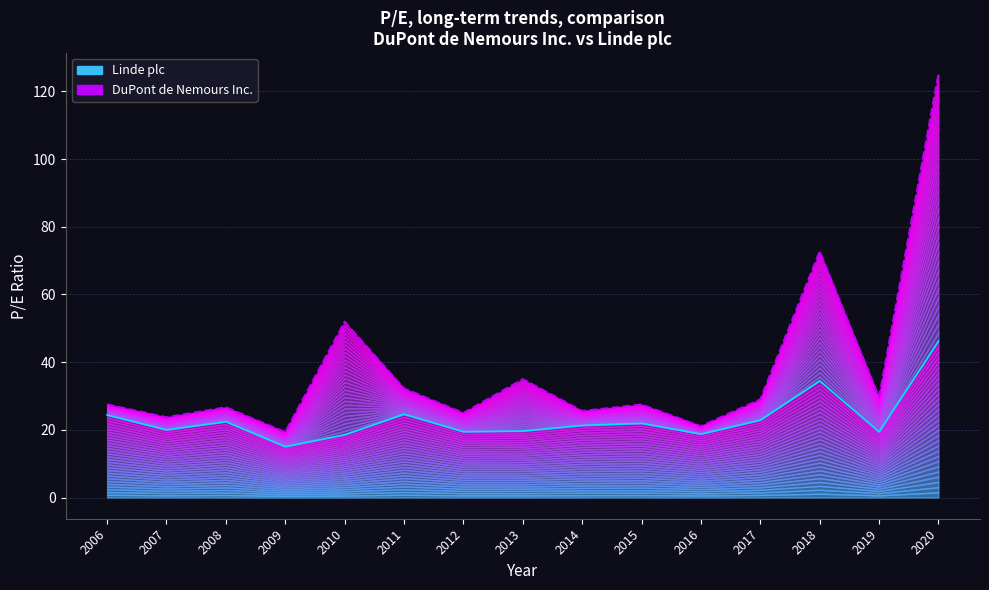

How many lines are shown in the chart?

2